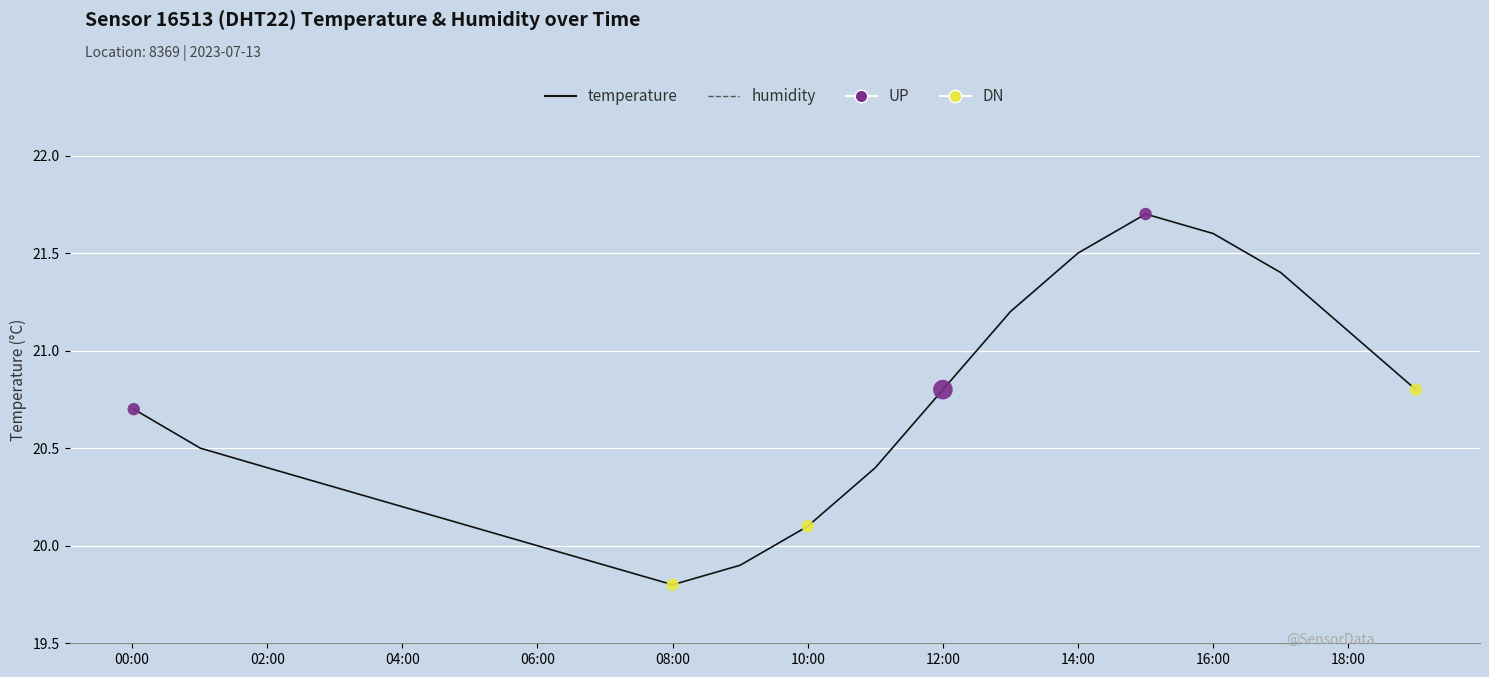

Between 10:00 and 06:00, which is larger?

10:00